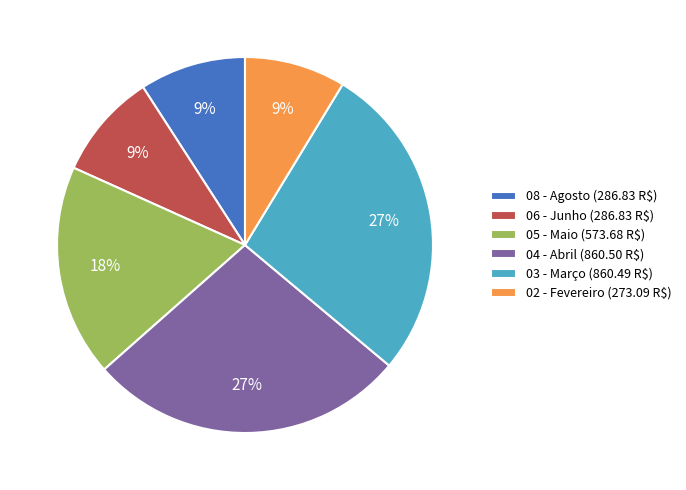

Is it true that 05 - Maio (573.68 R$) is 29% of the pie?

False